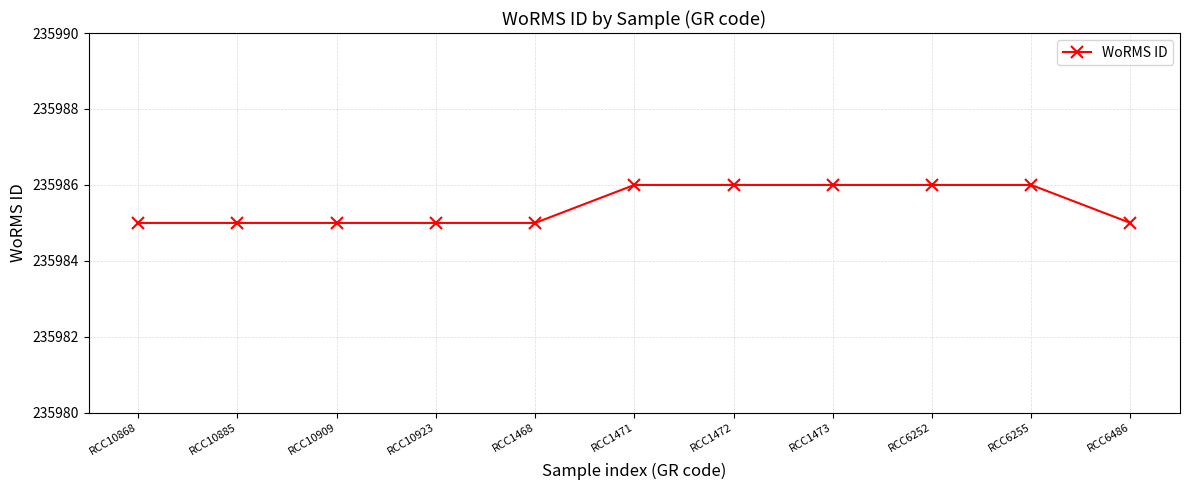

Which has a higher value, RCC6486 or RCC6255?

RCC6255